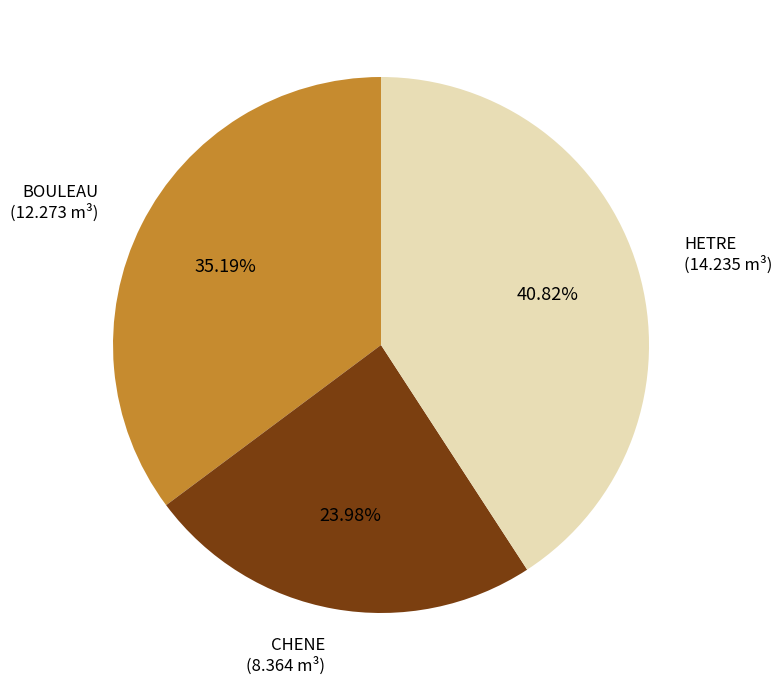

Count the number of slices in the pie.

3